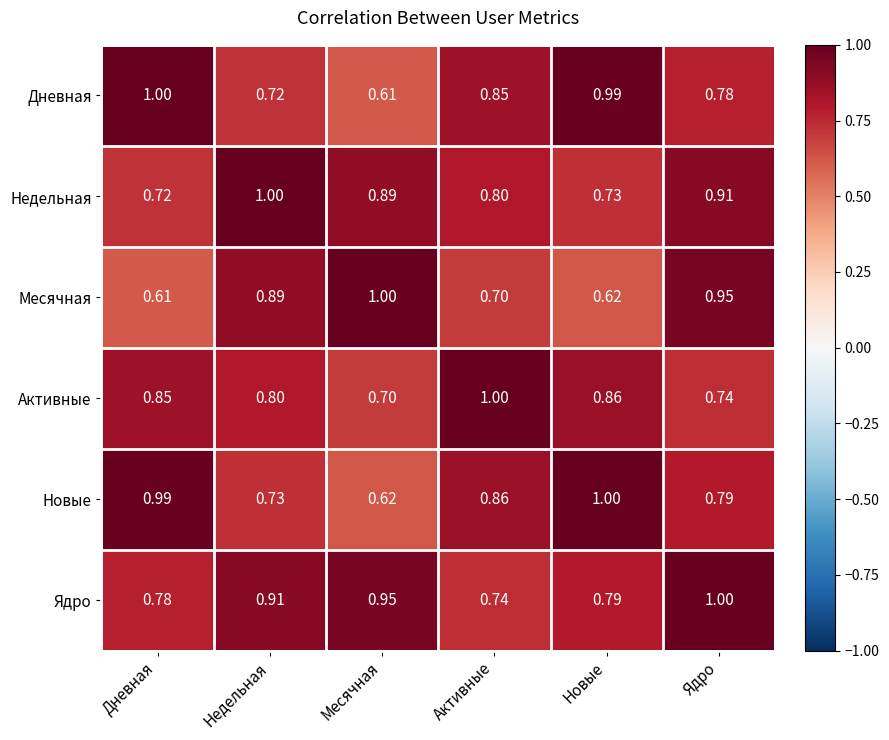

Which category has the highest value in the Дневная series?

Дневная